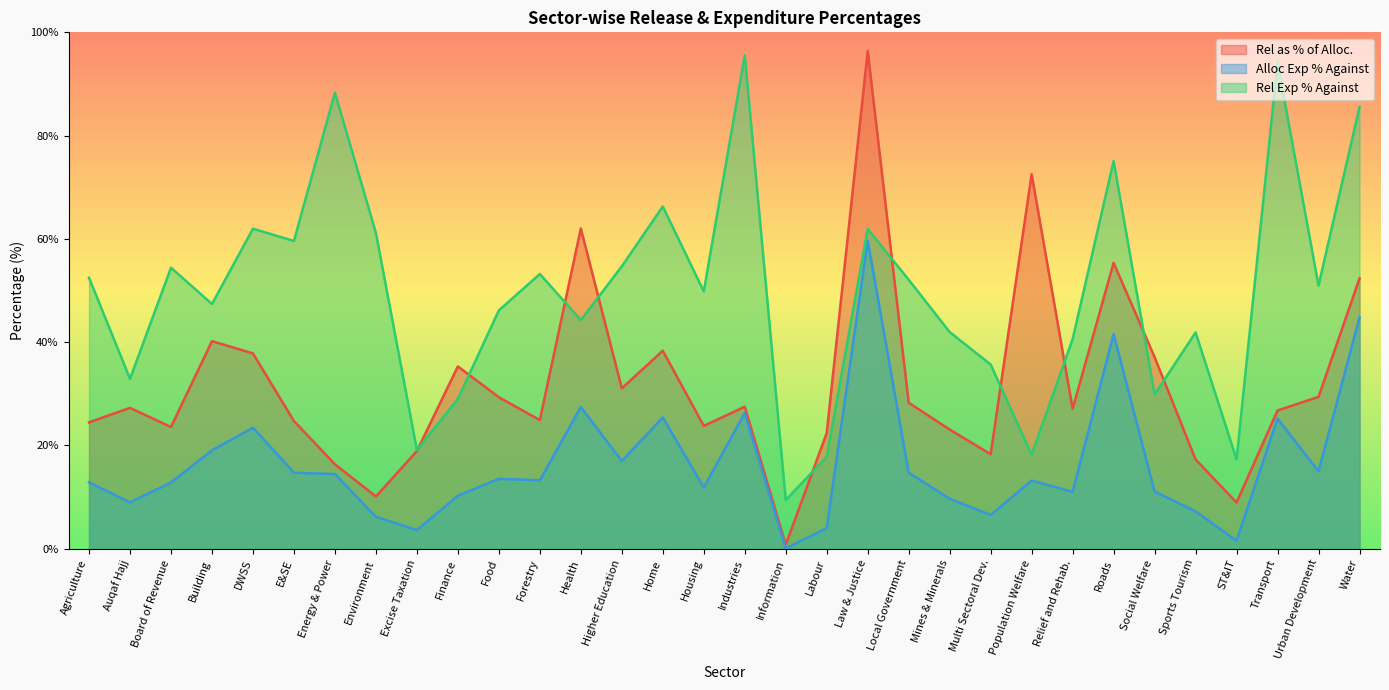

What is the approximate value of Rel Exp % Against at Population Welfare?

18.2